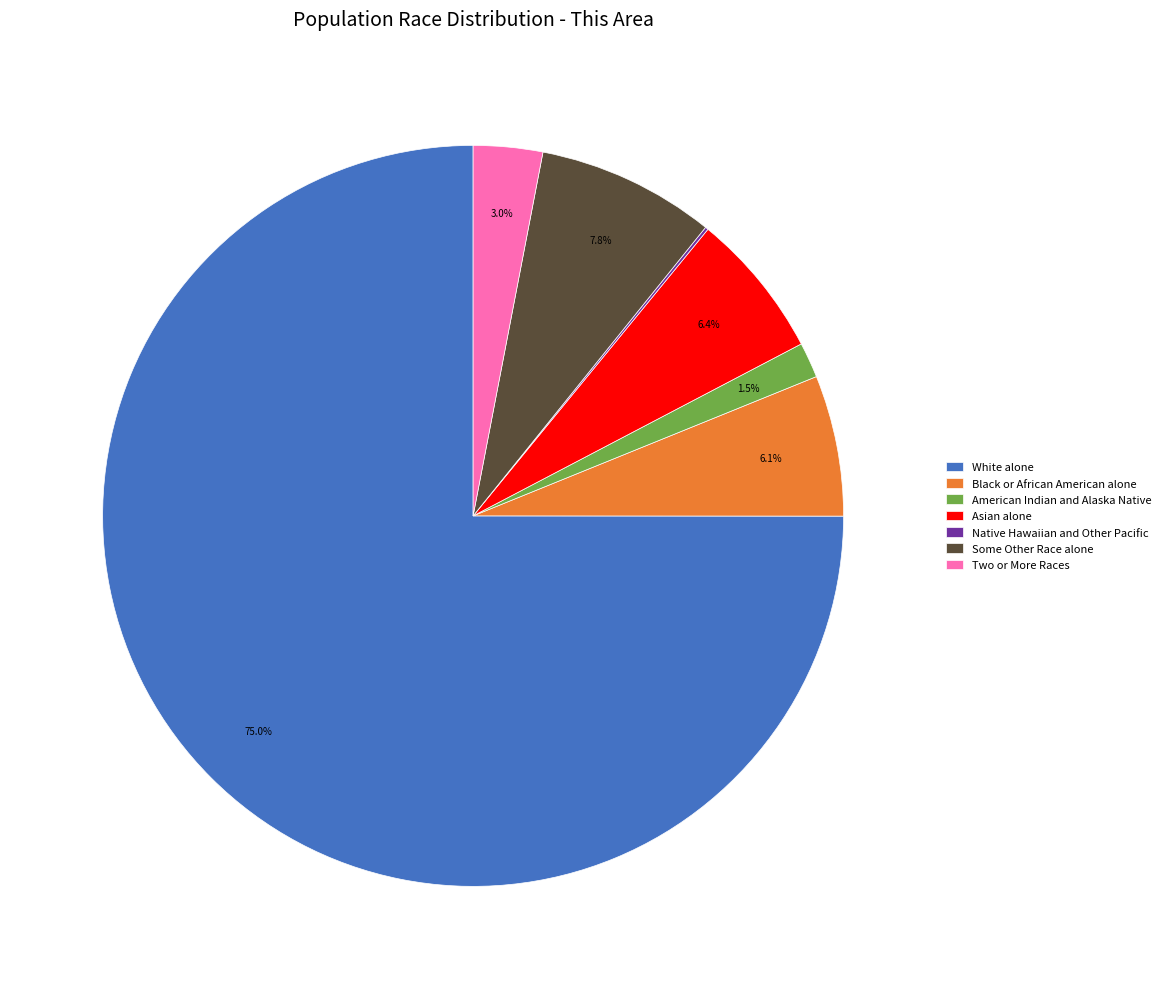

Which category has the biggest portion of the pie?

White alone